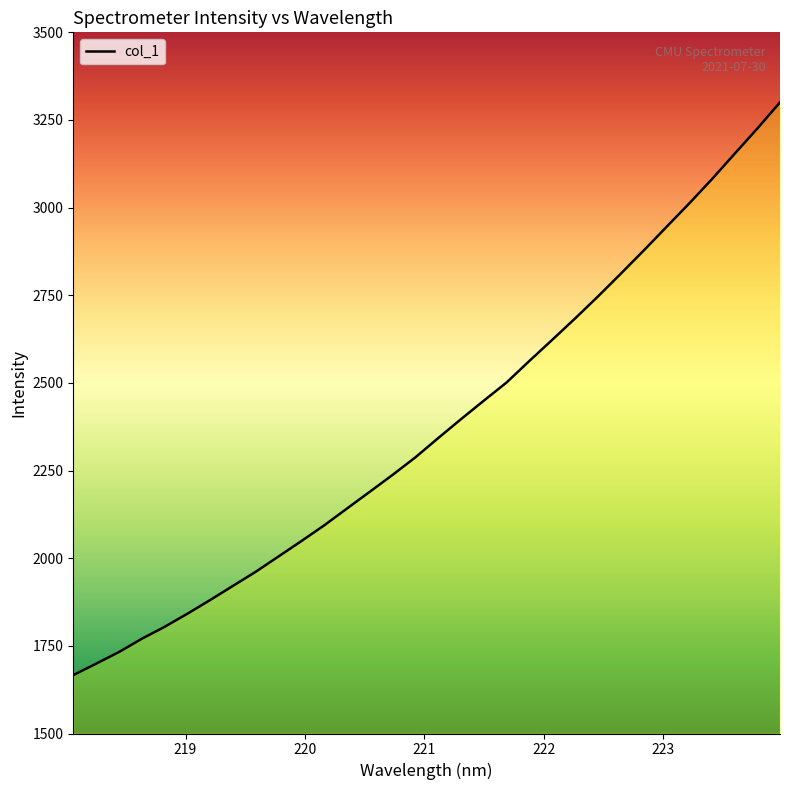

What is the smallest value displayed?

1666.6